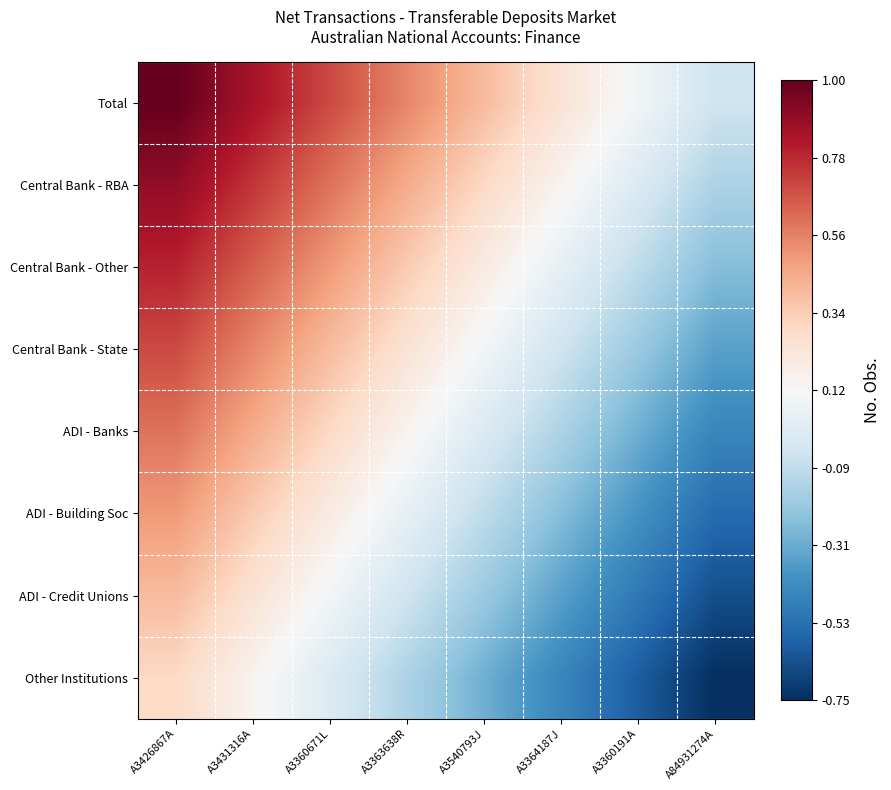

Reading right to left, transcribe all the data shown in this chart.

Total: A84931274A=-0.1	A3360191A=0.1	A3364187J=0.2	A3540793J=0.4	A3363638R=0.6	A3360671L=0.7	A3431316A=0.8	A3426867A=1.0
Central Bank - RBA: A84931274A=-0.1	A3360191A=0.0	A3364187J=0.1	A3540793J=0.3	A3363638R=0.5	A3360671L=0.6	A3431316A=0.8	A3426867A=0.9
Central Bank - Other: A84931274A=-0.2	A3360191A=-0.1	A3364187J=0.1	A3540793J=0.2	A3363638R=0.3	A3360671L=0.5	A3431316A=0.7	A3426867A=0.8
Central Bank - State: A84931274A=-0.3	A3360191A=-0.2	A3364187J=-0.1	A3540793J=0.1	A3363638R=0.2	A3360671L=0.4	A3431316A=0.6	A3426867A=0.7
ADI - Banks: A84931274A=-0.5	A3360191A=-0.3	A3364187J=-0.1	A3540793J=0.0	A3363638R=0.1	A3360671L=0.3	A3431316A=0.5	A3426867A=0.6
ADI - Building Soc: A84931274A=-0.6	A3360191A=-0.4	A3364187J=-0.2	A3540793J=-0.1	A3363638R=0.1	A3360671L=0.2	A3431316A=0.3	A3426867A=0.5
ADI - Credit Unions: A84931274A=-0.7	A3360191A=-0.5	A3364187J=-0.3	A3540793J=-0.2	A3363638R=-0.1	A3360671L=0.1	A3431316A=0.2	A3426867A=0.4
Other Institutions: A84931274A=-0.8	A3360191A=-0.6	A3364187J=-0.5	A3540793J=-0.3	A3363638R=-0.1	A3360671L=0.0	A3431316A=0.1	A3426867A=0.3